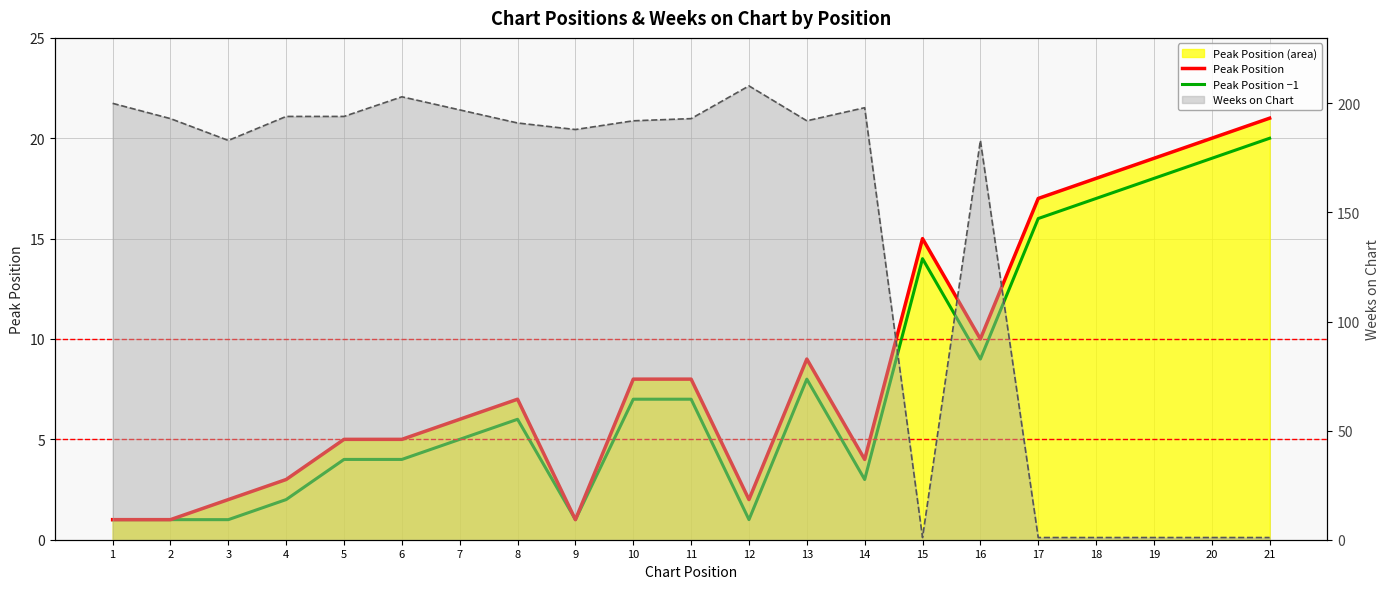

Reading left to right, list all the values displayed in this chart.

Peak Position: 1=1	2=1	3=2	4=3	5=5	6=5	7=6	8=7	9=1	10=8	11=8	12=2	13=9	14=4	15=15	16=10	17=17	18=18	19=19	20=20	21=21
Peak Position −1: 1=1	2=1	3=1	4=2	5=4	6=4	7=5	8=6	9=1	10=7	11=7	12=1	13=8	14=3	15=14	16=9	17=16	18=17	19=18	20=19	21=20